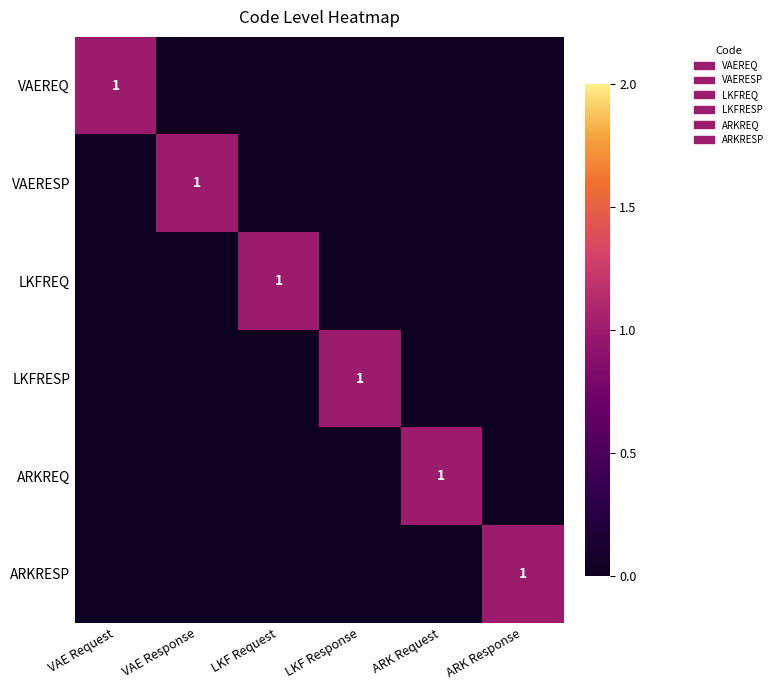

True or false: VAEREQ has a value of 1 at VAE Request.

True